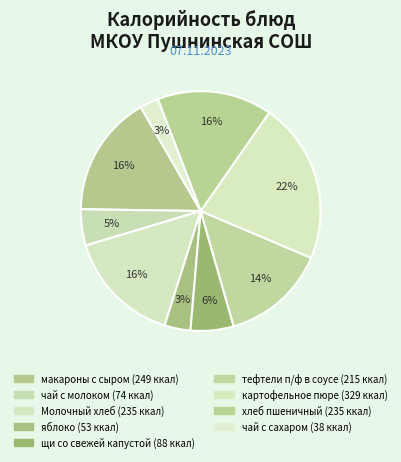

True or false: чай с сахаром accounts for 3% of the total.

True